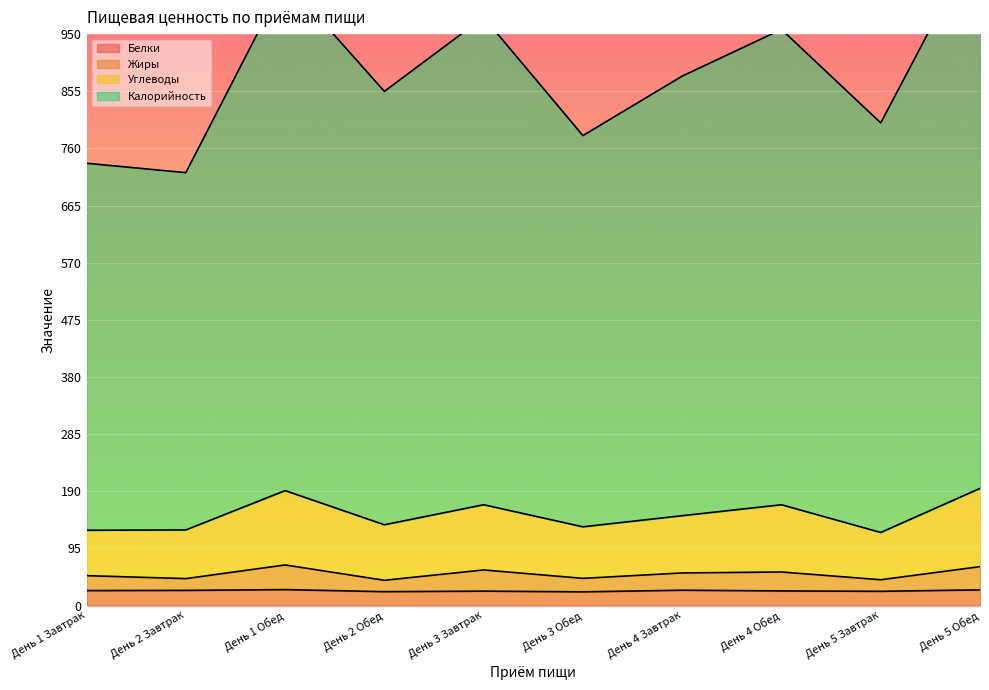

Which has a higher value, День 1 Обед or День 3 Завтрак?

День 1 Обед